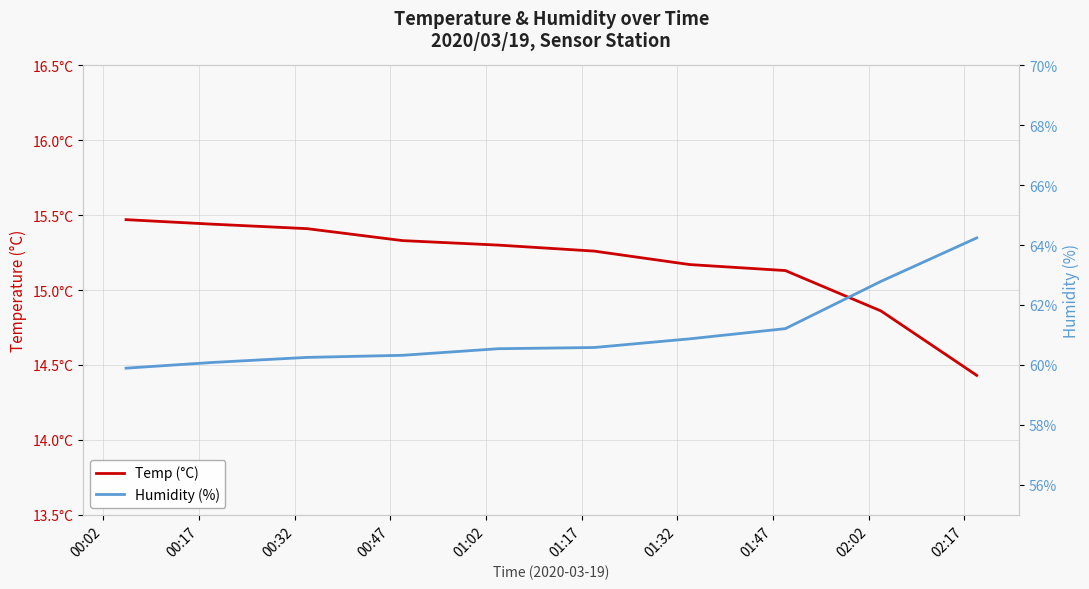

What is the label of the 5th point from the right?

01:17